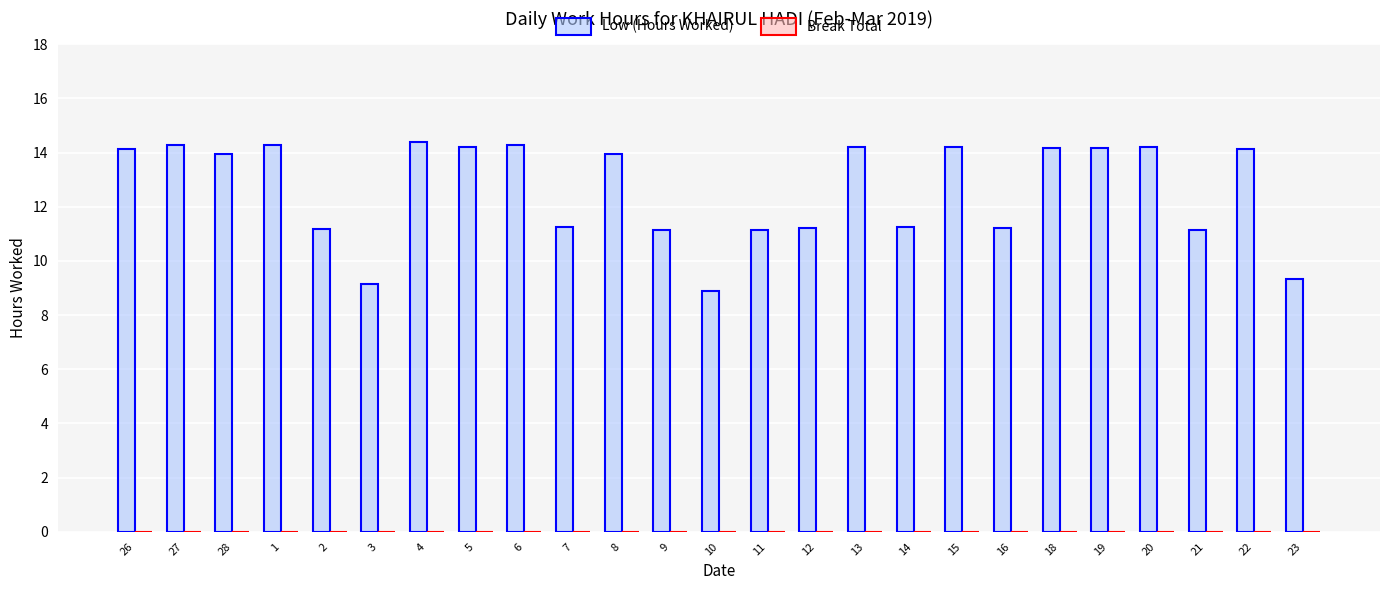

What is the difference between the maximum and minimum values?

5.5